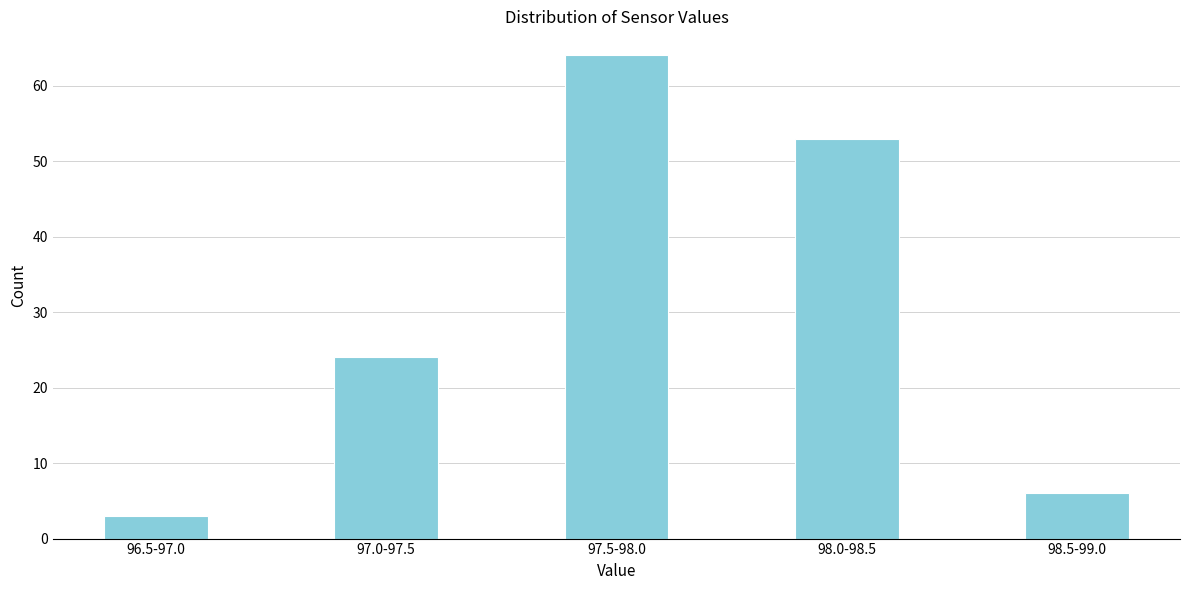

Reading right to left, list all the values displayed in this chart.

6	53	64	24	3